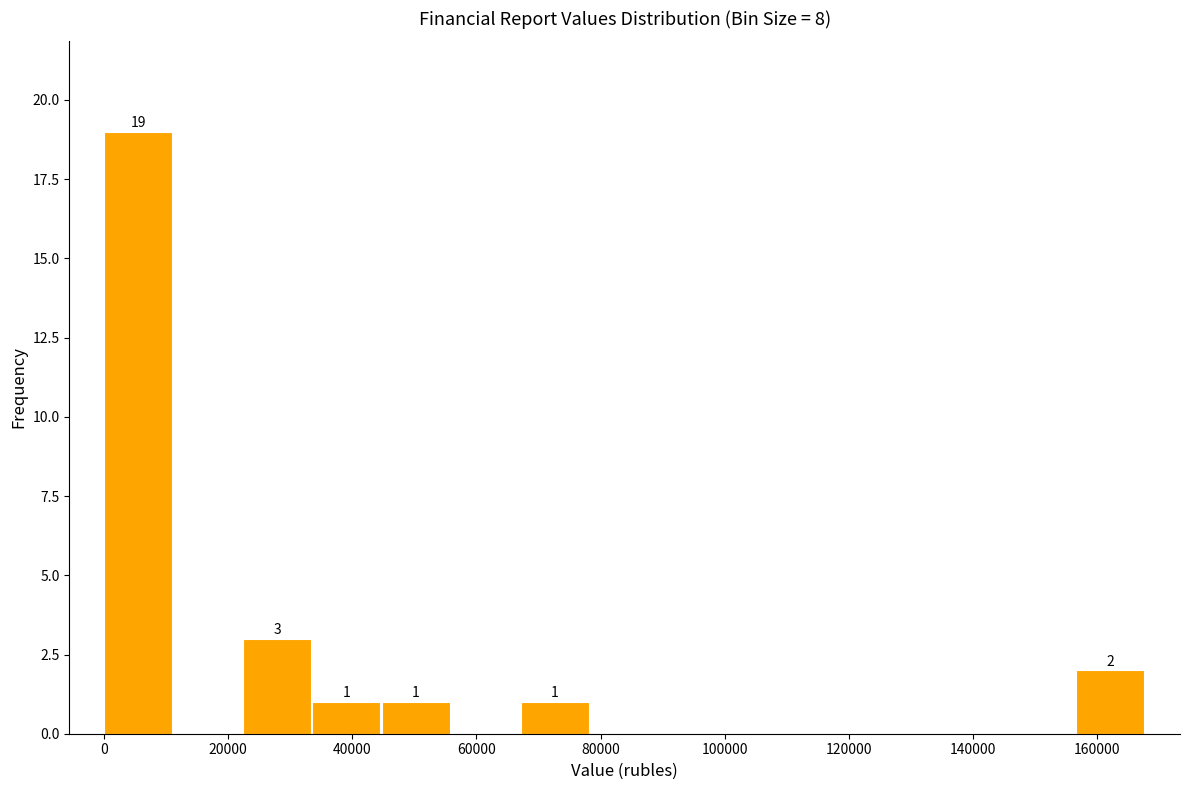

Over which range of the x-axis is the bar tallest?

0 to 12000